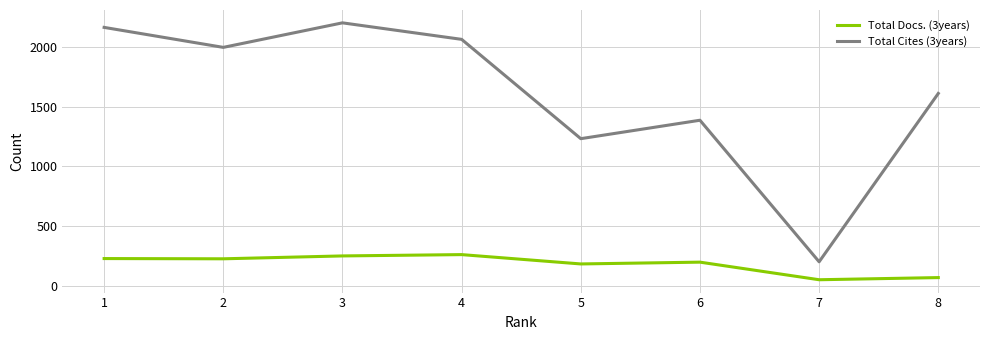

What is the maximum value for Total Cites (3years)?

2200